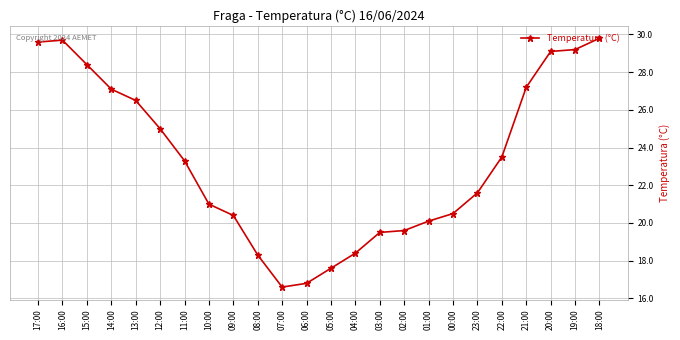

What is the sum of all values?

558.8